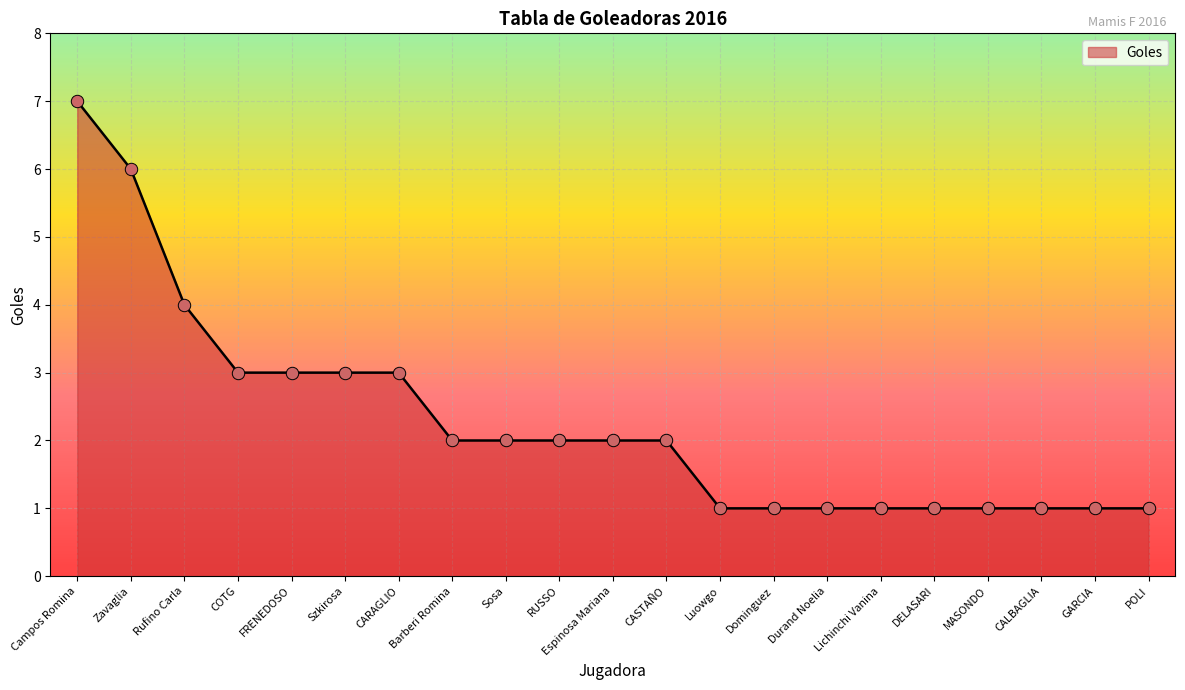

Approximately how many times larger is the value at MASONDO compared to Barberi Romina?

0.5